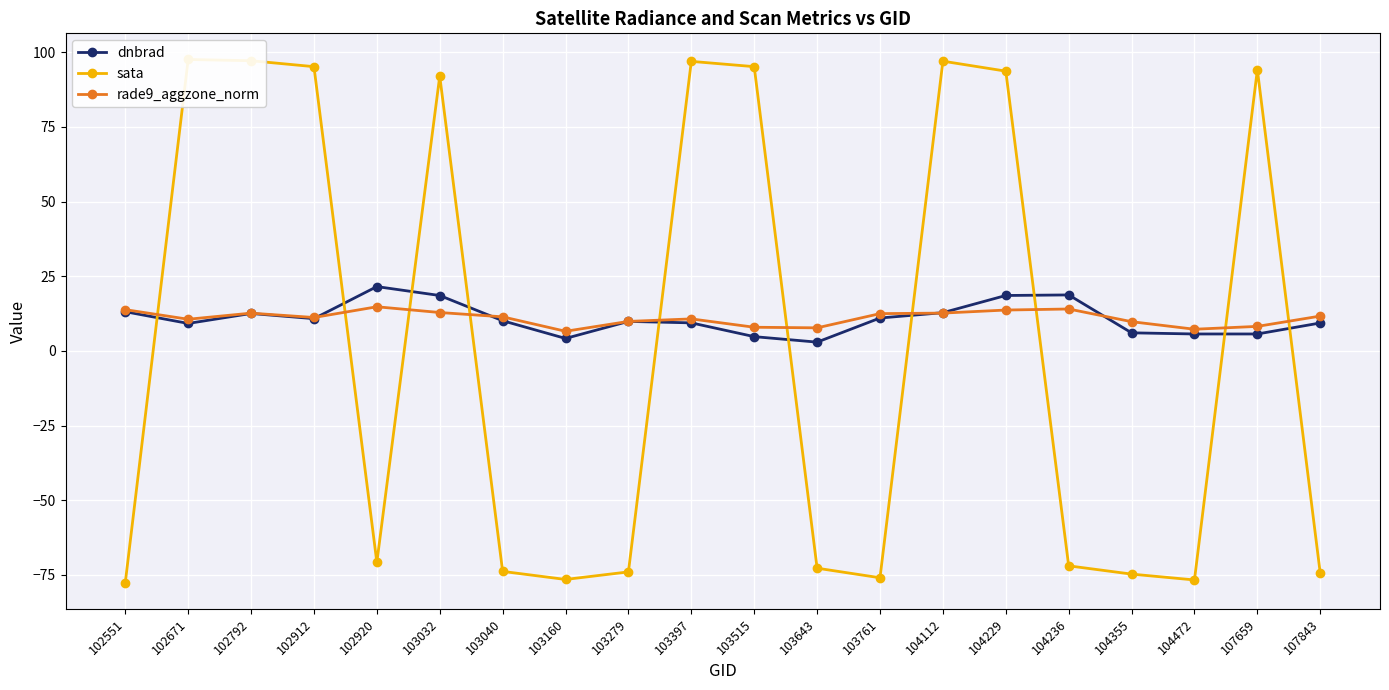

What is the smallest value displayed?

-77.6